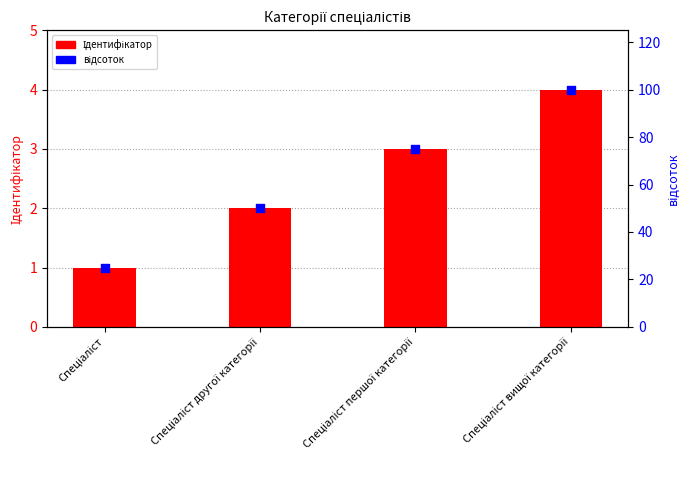

What are all the series names shown in the legend?

Ідентифікатор, відсоток